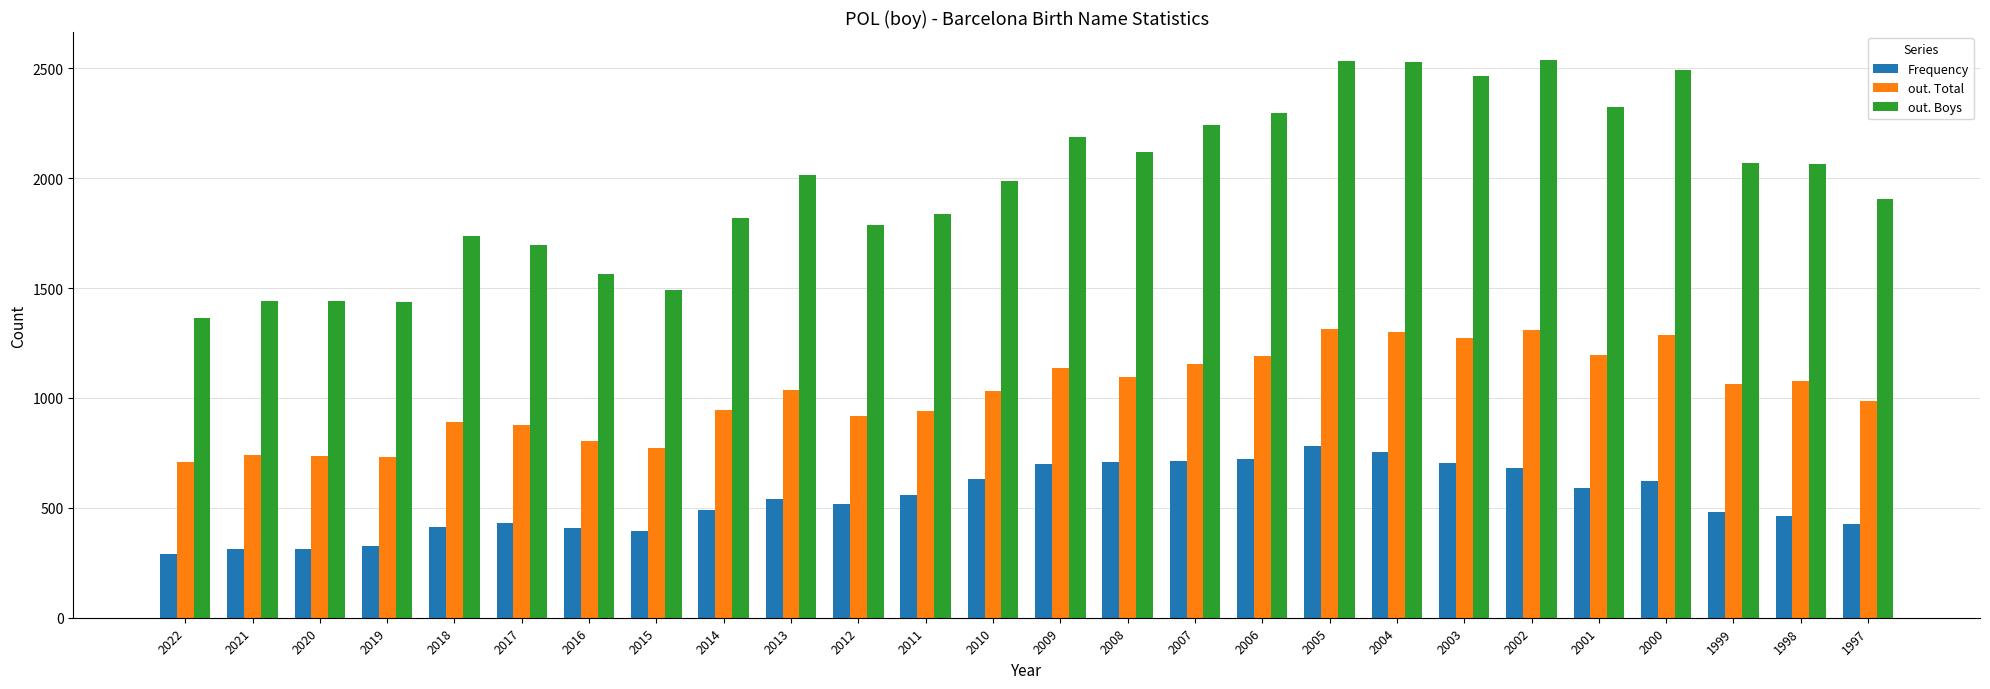

Which series has the largest total across all categories?

out. Boys